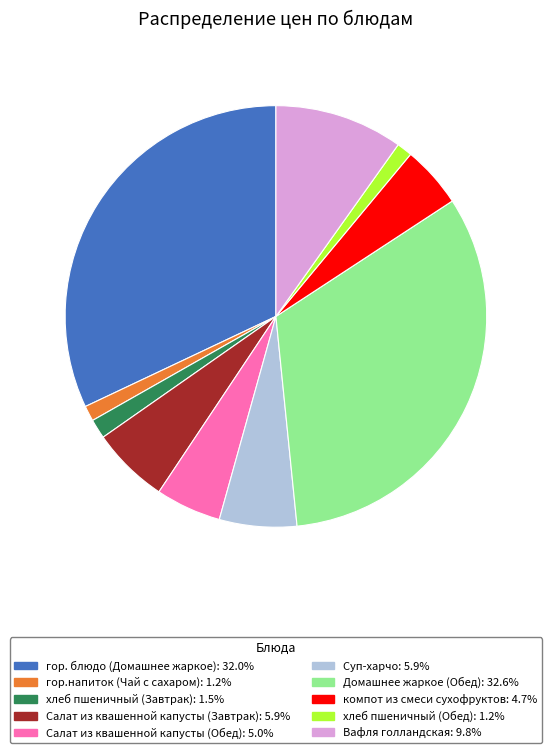

Is there a majority slice in this chart?

No